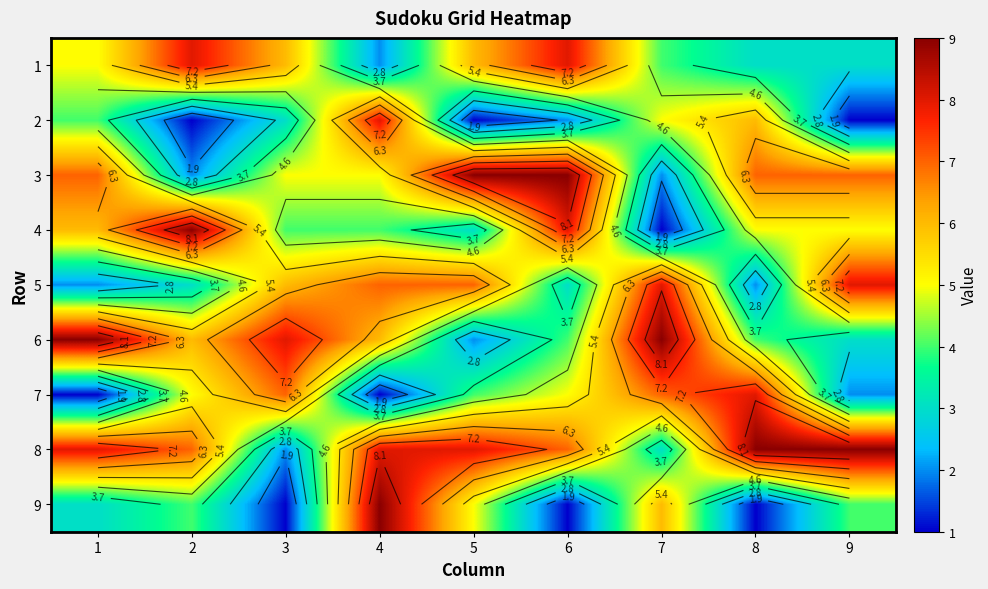

What is the spread (max minus min) of values at 4?

8